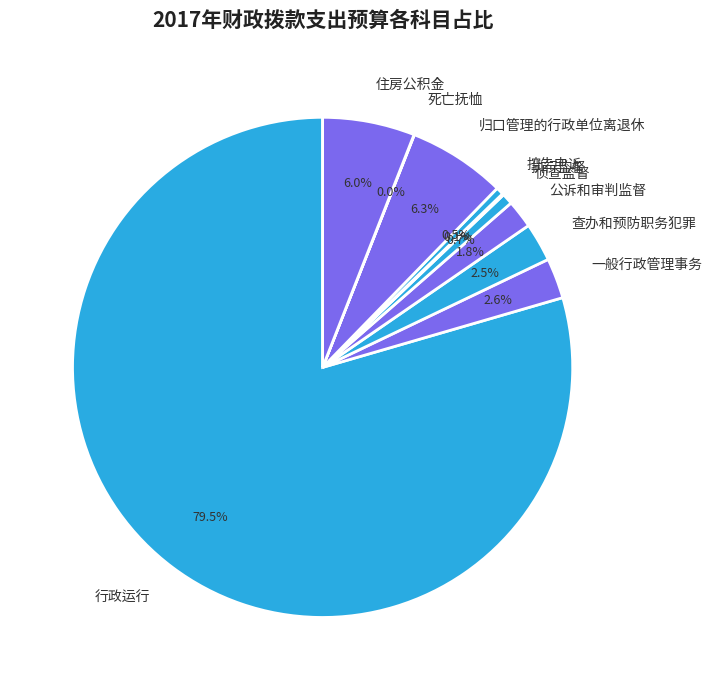

Does 行政运行 represent more than half of the total?

Yes